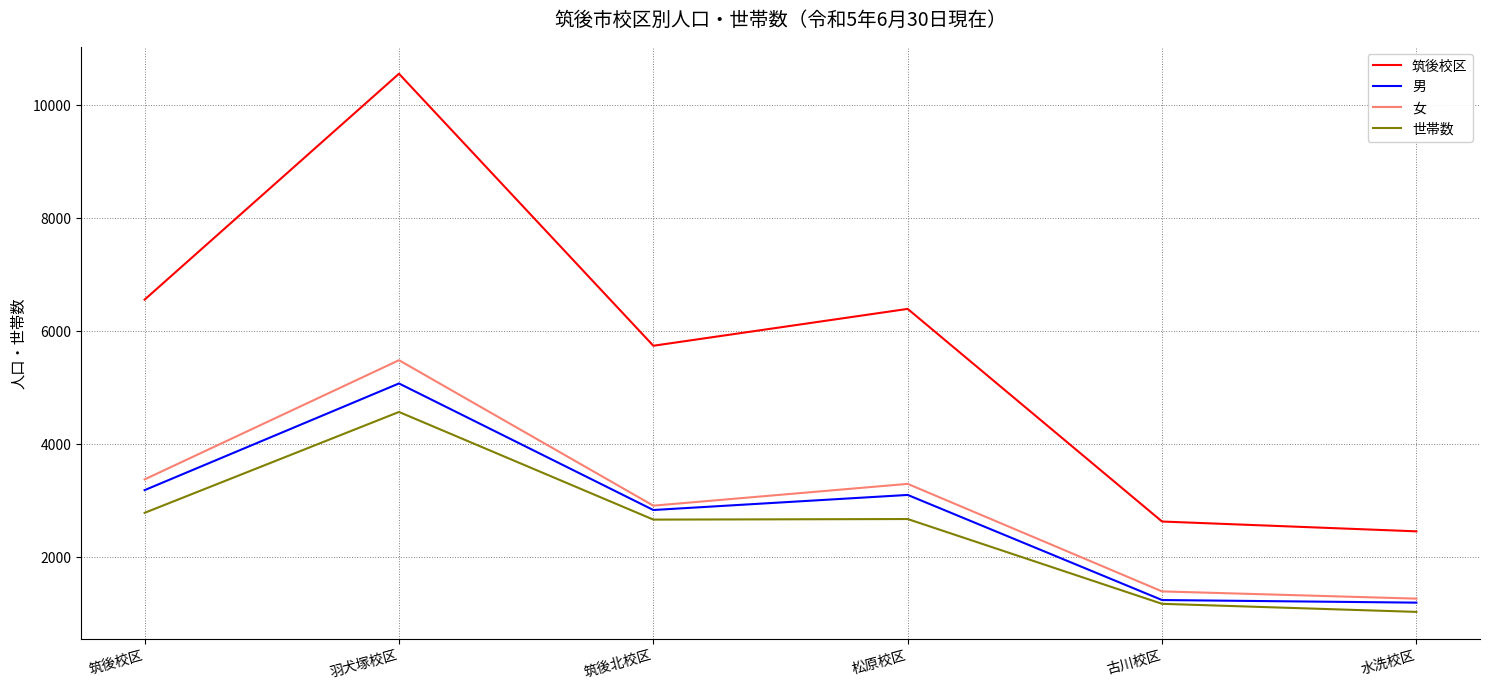

How many interior local valleys does the 筑後校区 series have?

1